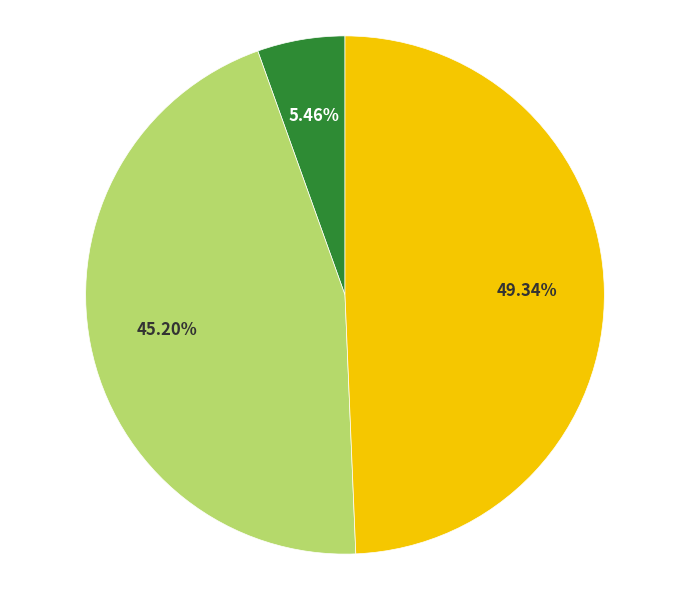

Is there a majority slice in this chart?

No